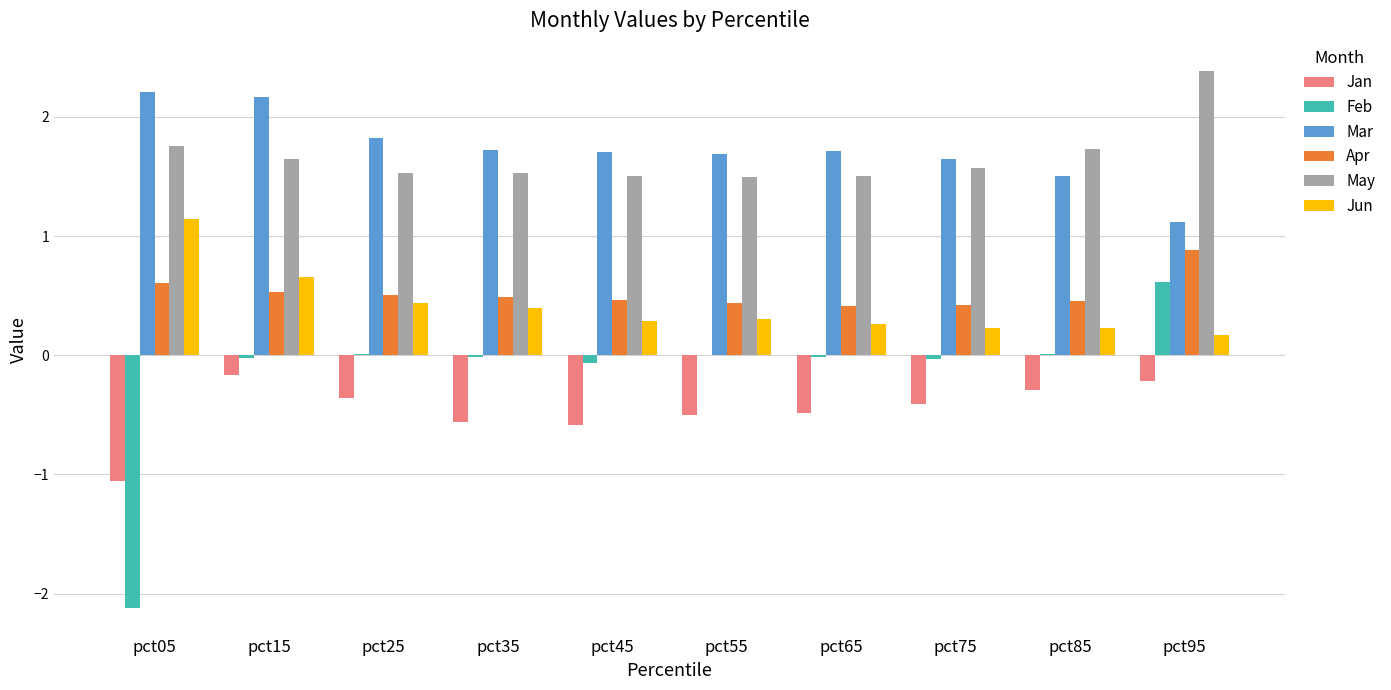

What is the spread (max minus min) of values at pct45?

2.3